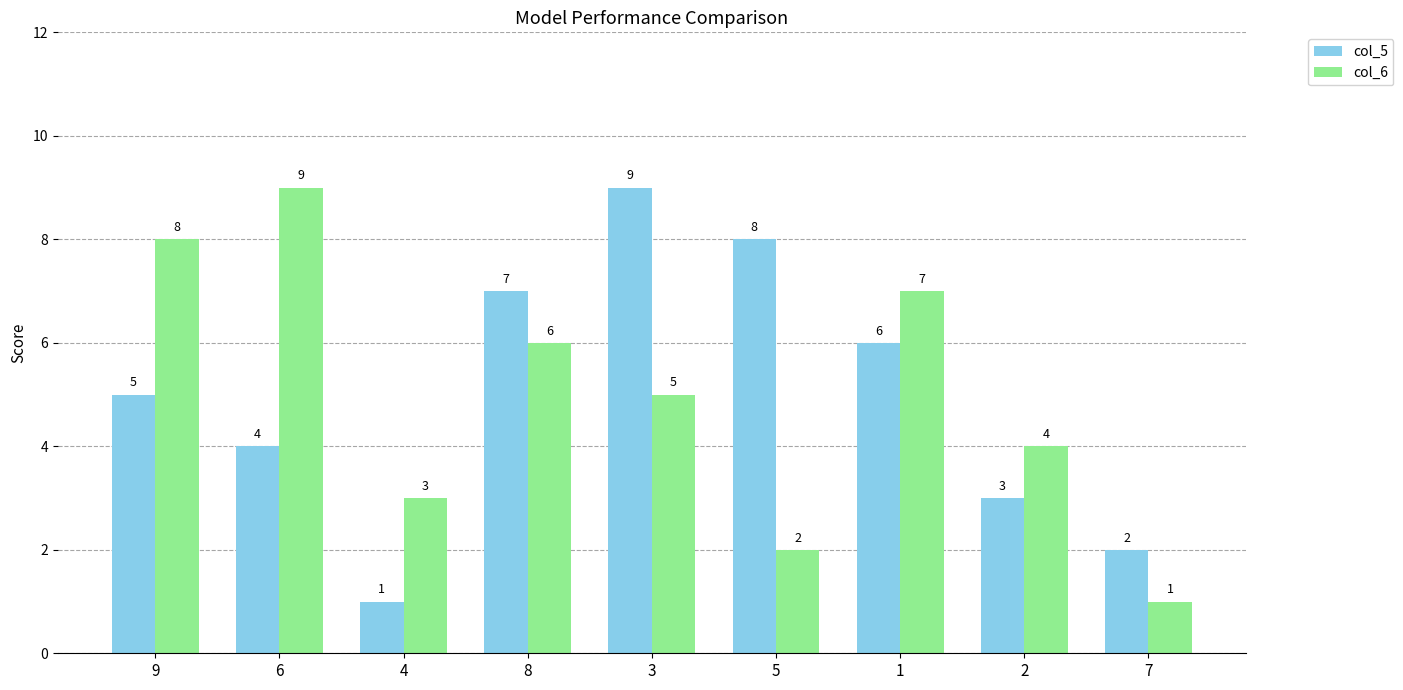

What are all the series names shown in the legend?

col_5, col_6